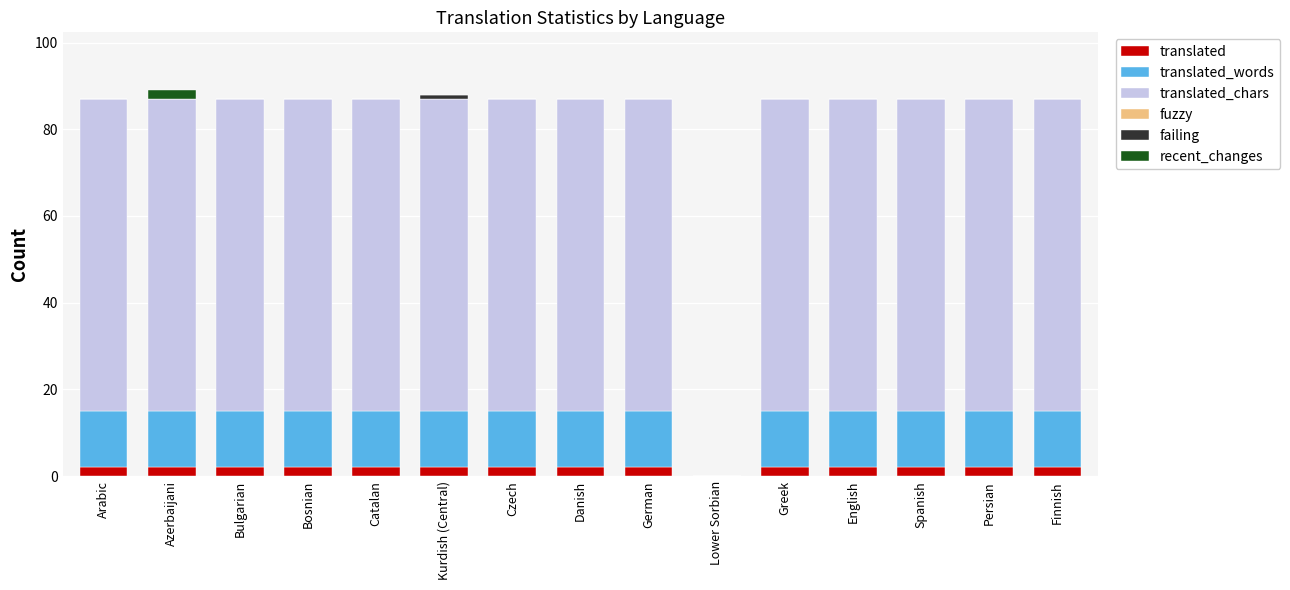

How many data points does each series have?

15